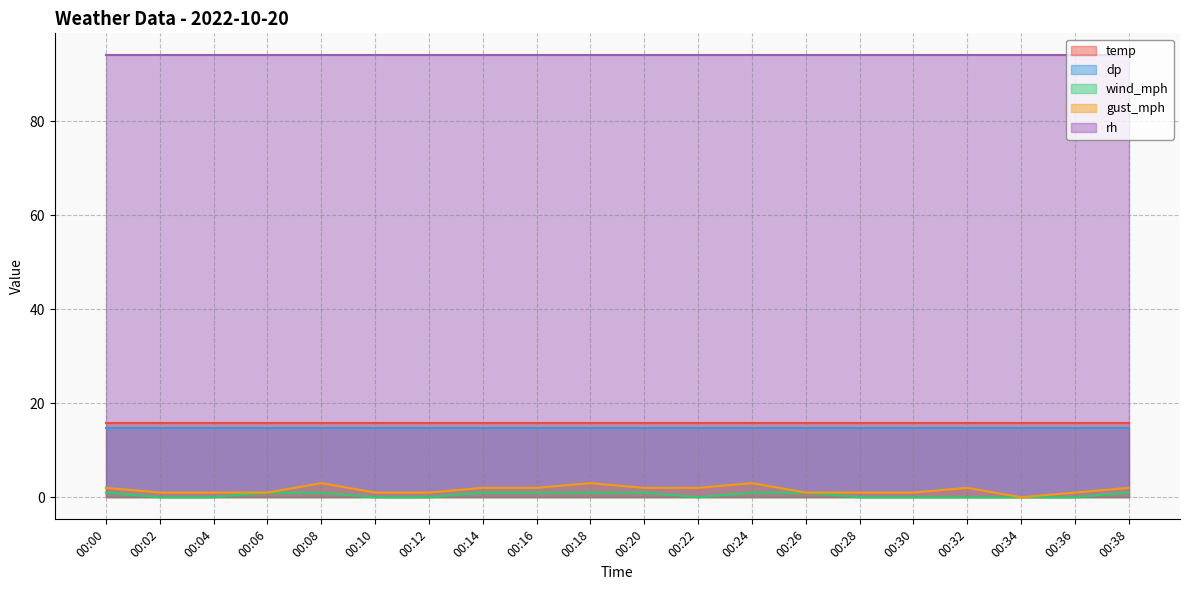

At which category does the chart reach its peak across all series?

00:00